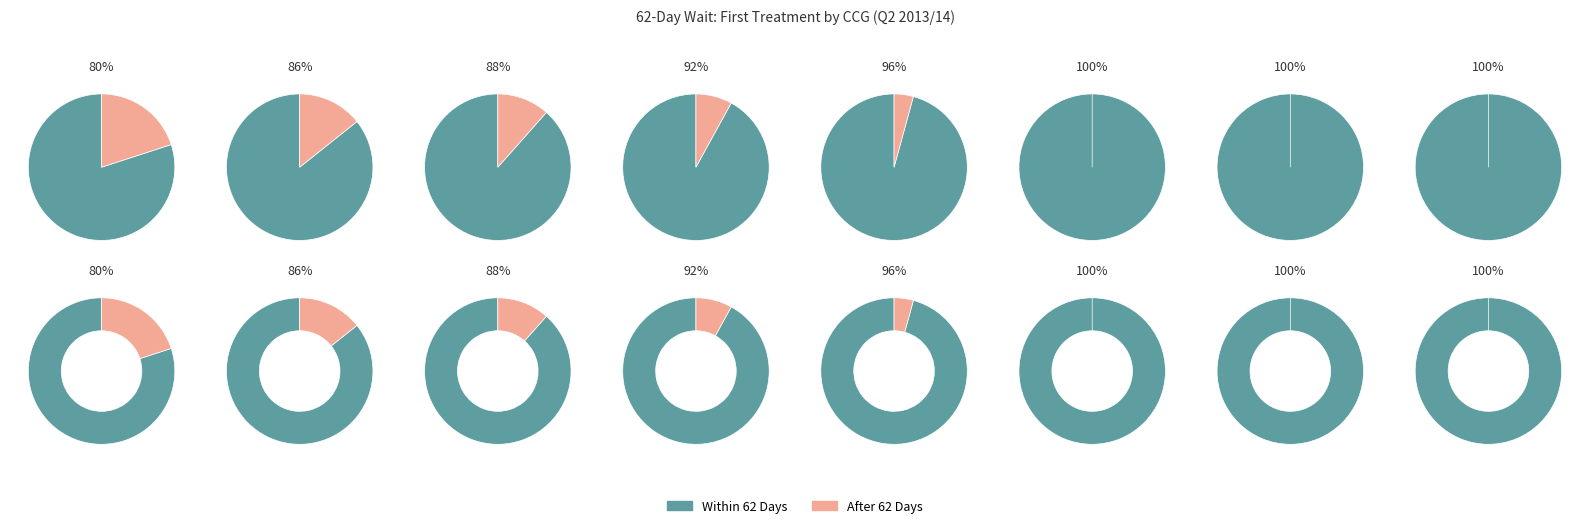

Rank the series by their average value, from lowest to highest.

After 62 Days, Within 62 Days